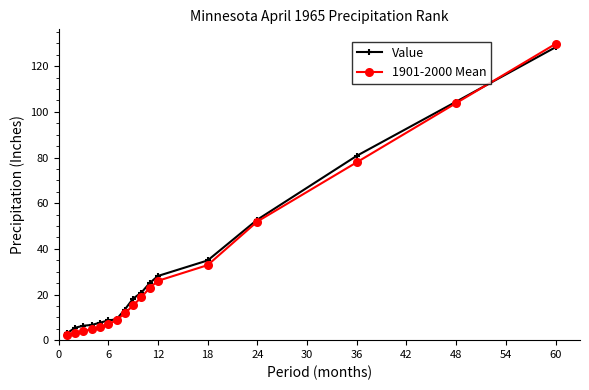

What are all the series names shown in the legend?

Value, 1901-2000 Mean